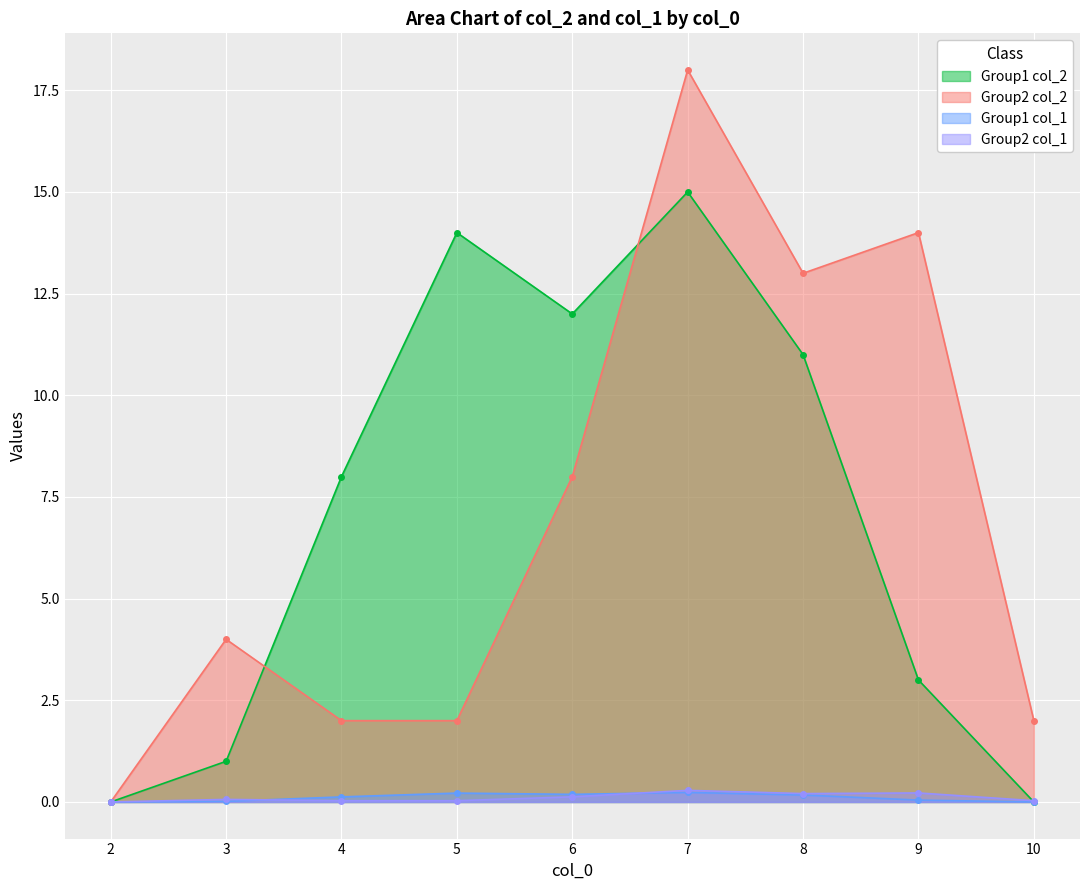

True or false: Group1_col1 and Group1_col2 intersect in this chart.

False